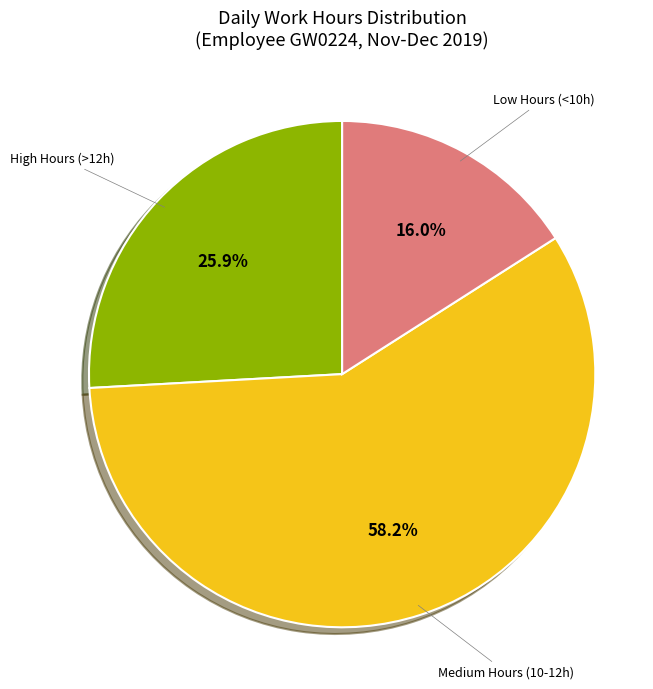

Does any single category account for the majority?

Yes